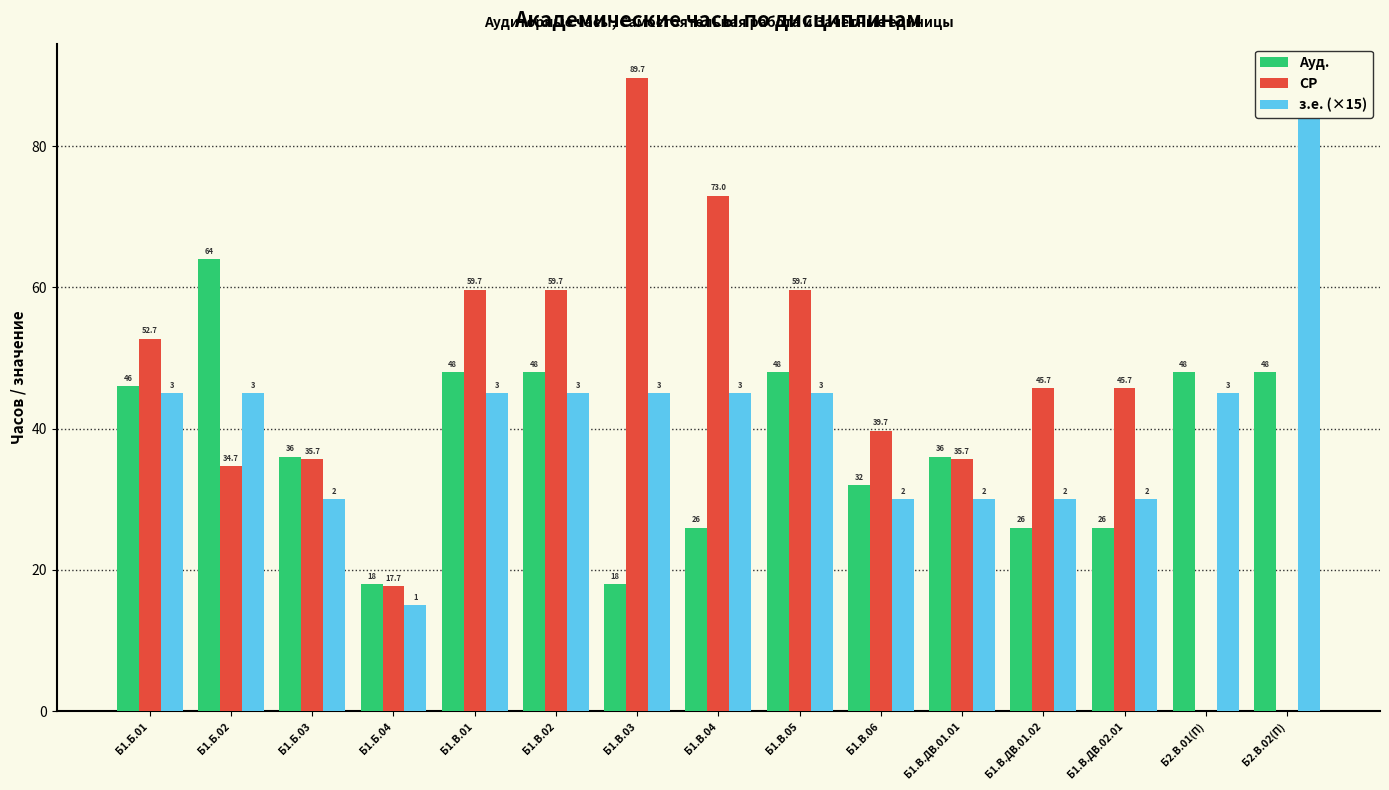

Reading right to left, transcribe all the data shown in this chart.

Ауд.: 48.0	48.0	26.0	26.0	36.0	32.0	48.0	26.0	18.0	48.0	48.0	18.0	36.0	64.0	46.0
СР: 0.0	0.0	45.7	45.7	35.7	39.7	59.7	73.0	89.7	59.7	59.7	17.7	35.7	34.7	52.7
з.е. (×15): 90.0	45.0	30.0	30.0	30.0	30.0	45.0	45.0	45.0	45.0	45.0	15.0	30.0	45.0	45.0